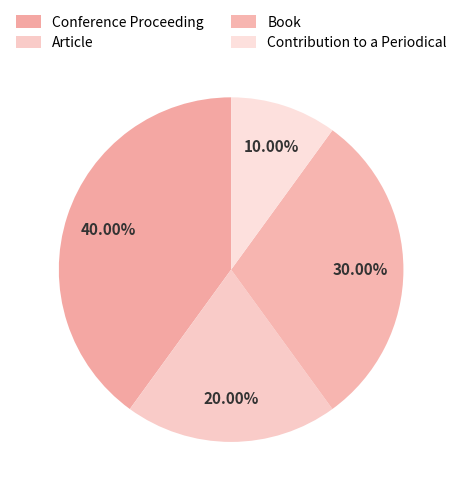

Which category has the biggest portion of the pie?

Conference Proceeding